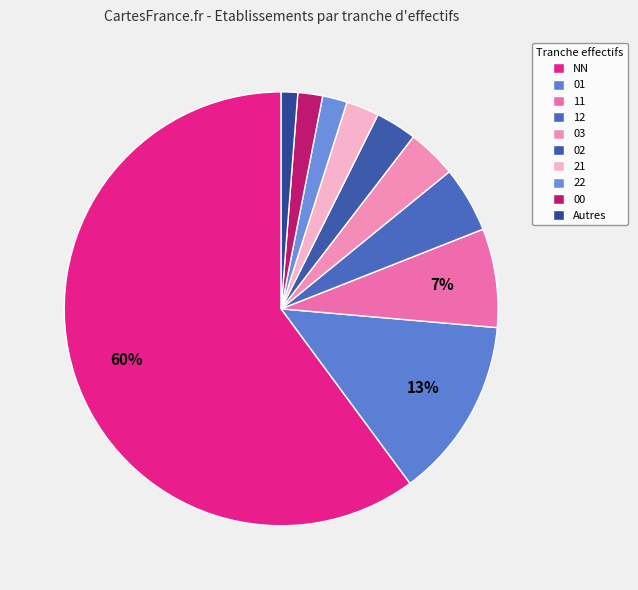

How many slices are in this pie chart?

10